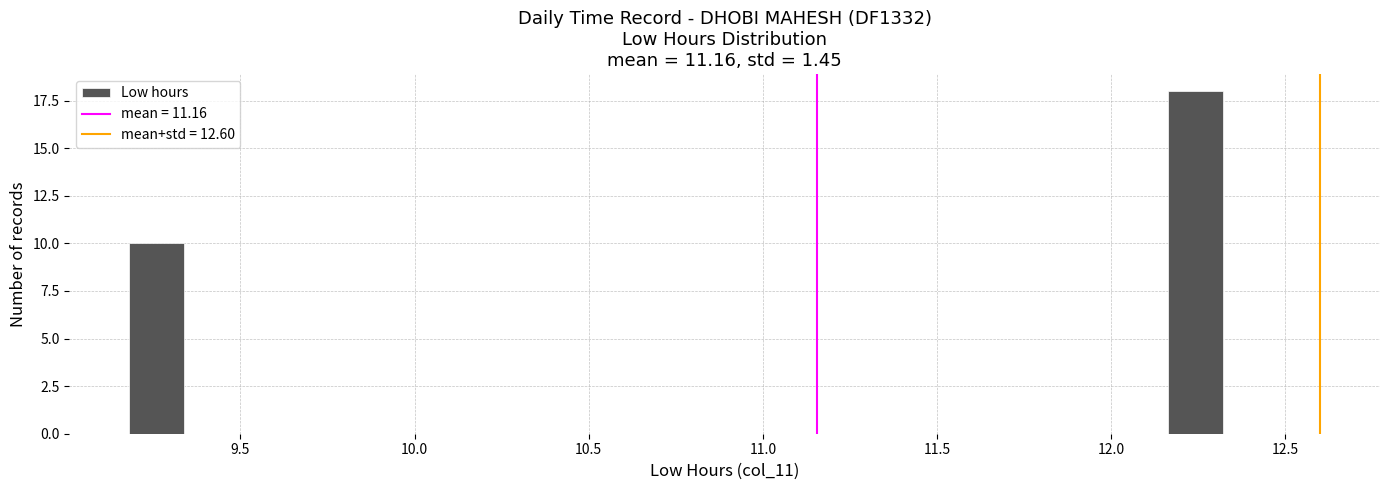

Read against the x-axis, roughly where is the centre of the tallest bar?

12.25